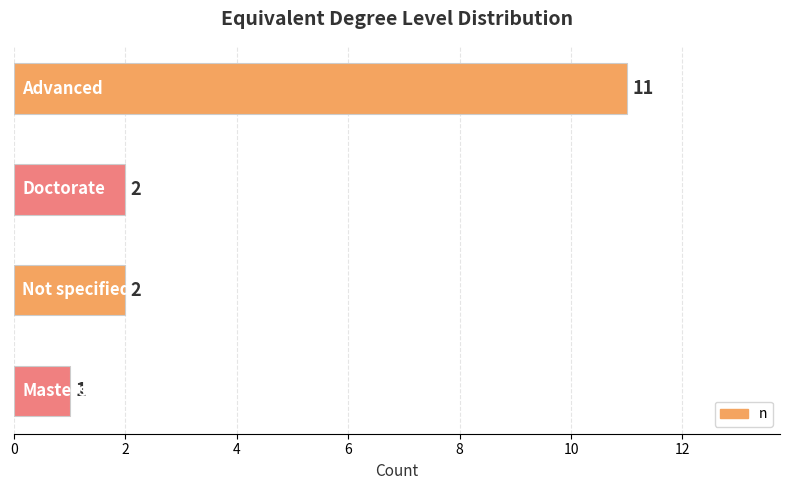

What is the difference between the maximum and minimum values?

10